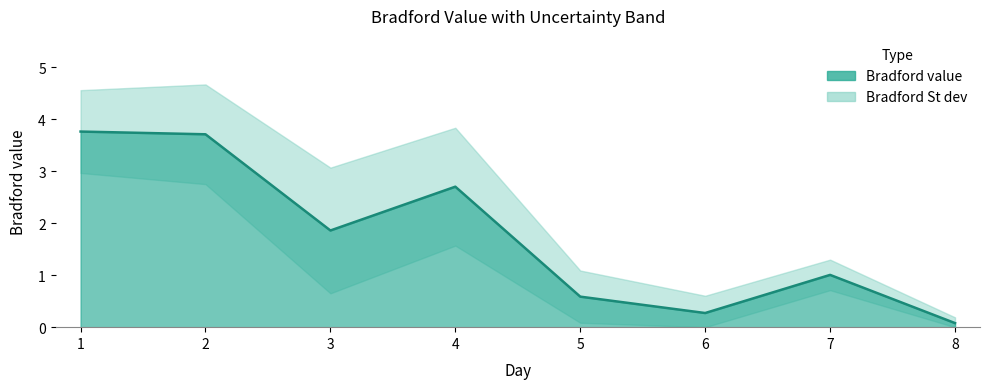

How many points are higher than both their immediate neighbors (excluding endpoints)?

2